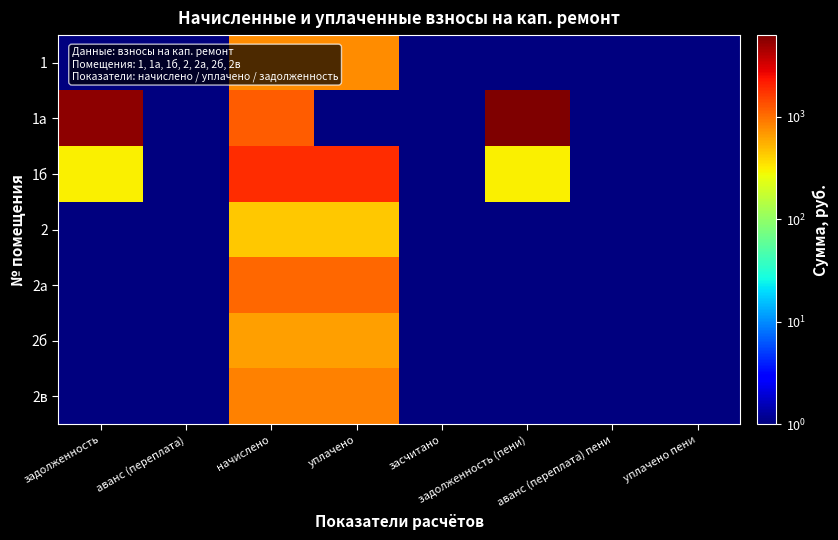

Which has a higher value, уплачено or уплачено пени?

уплачено